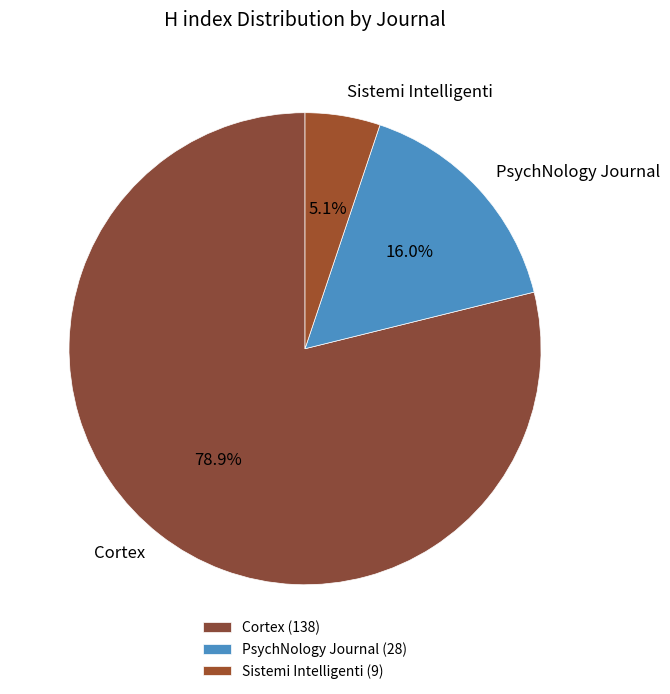

To the nearest percent, what is the difference between the PsychNology Journal and Sistemi Intelligenti slice percentages?

11%